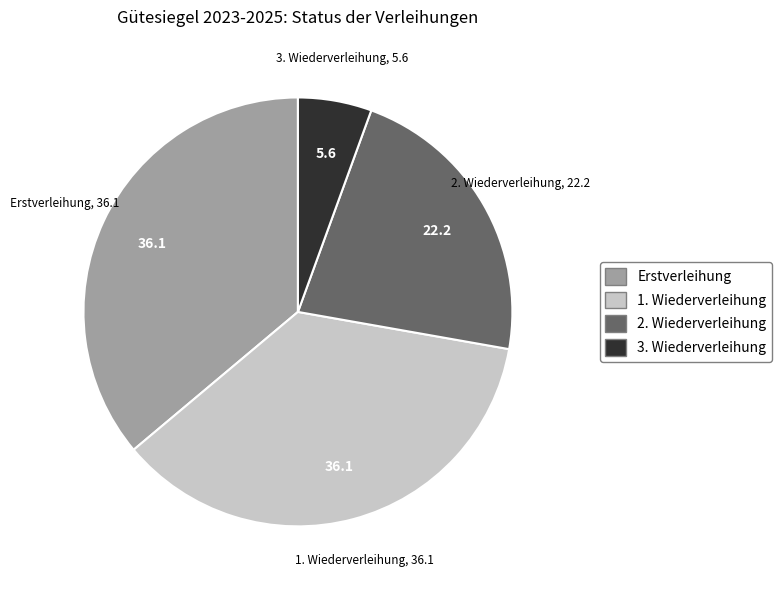

Approximately how many times larger is the value at 2. Wiederverleihung compared to 3. Wiederverleihung?

4.0